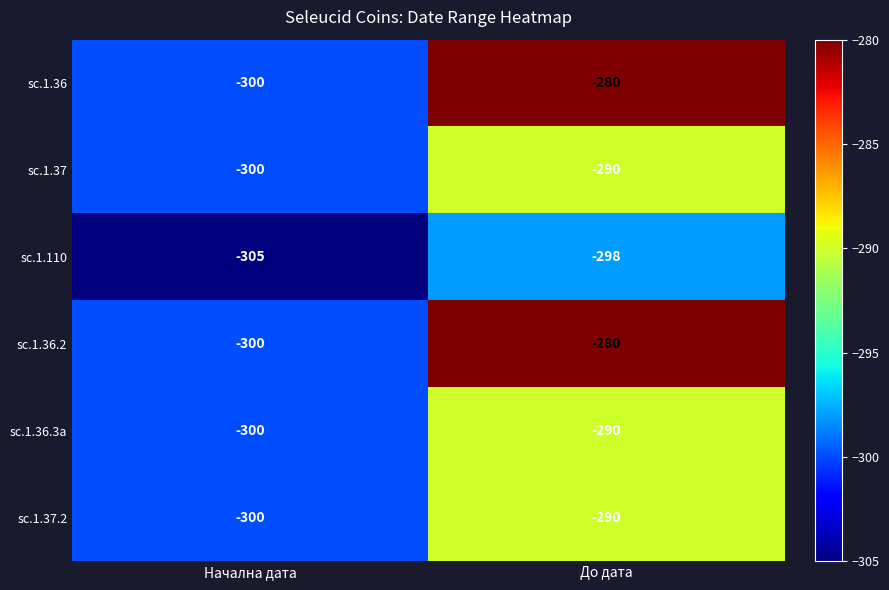

Reading left to right, transcribe all the data shown in this chart.

sc.1.36: -300	-280
sc.1.37: -300	-290
sc.1.110: -305	-298
sc.1.36.2: -300	-280
sc.1.36.3a: -300	-290
sc.1.37.2: -300	-290